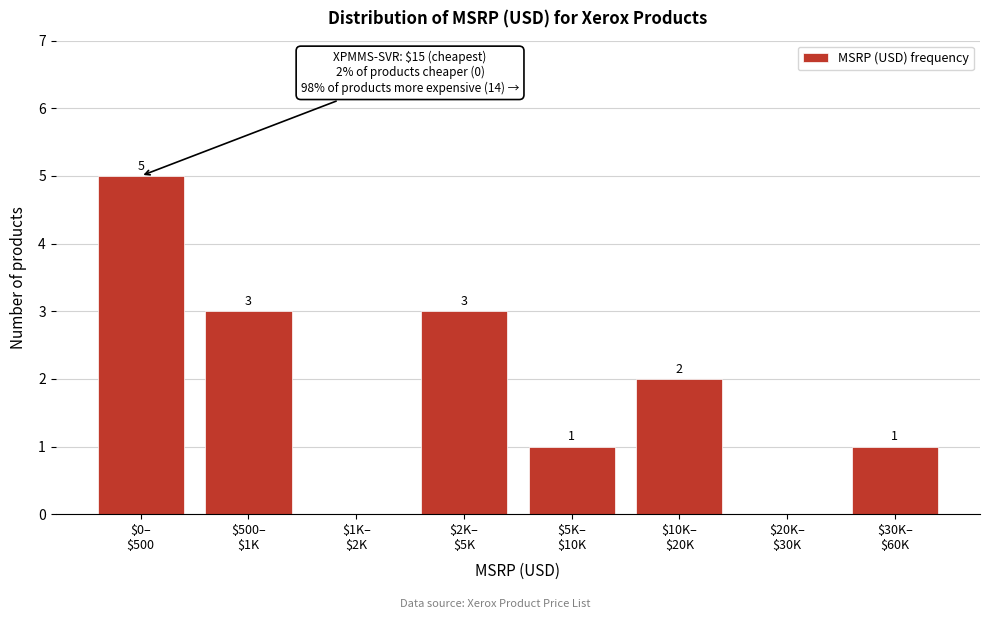

How many values are between 1 and 3?

5